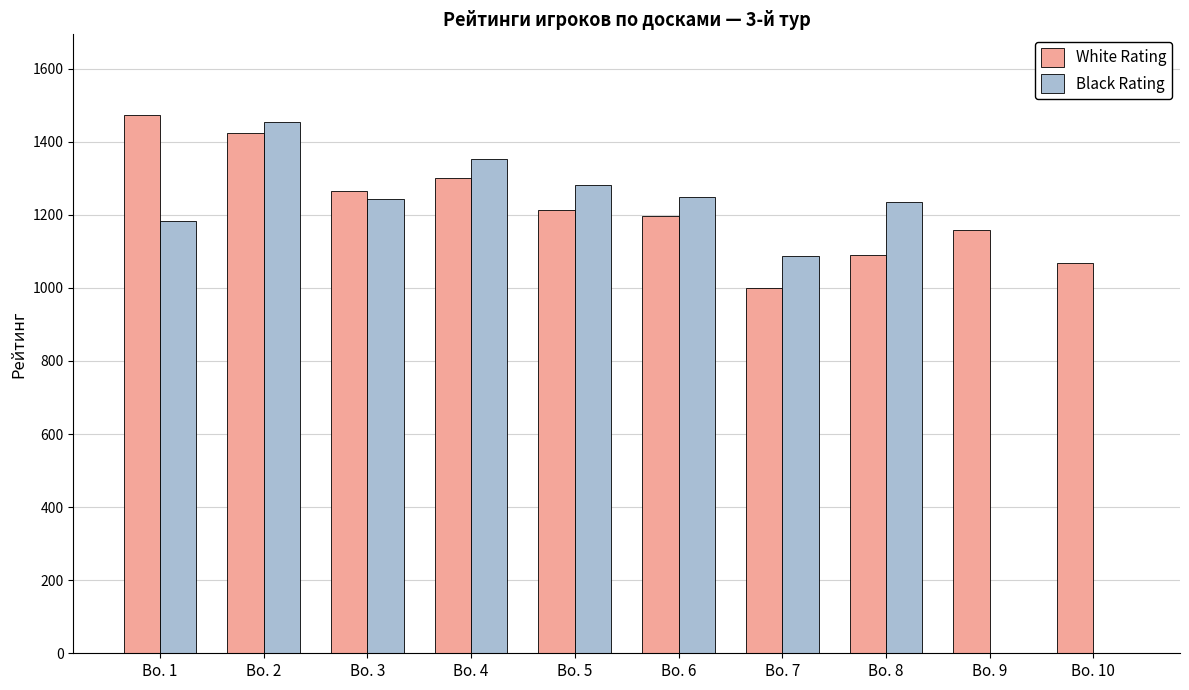

At which category is the sum across all series the highest?

Bo. 2